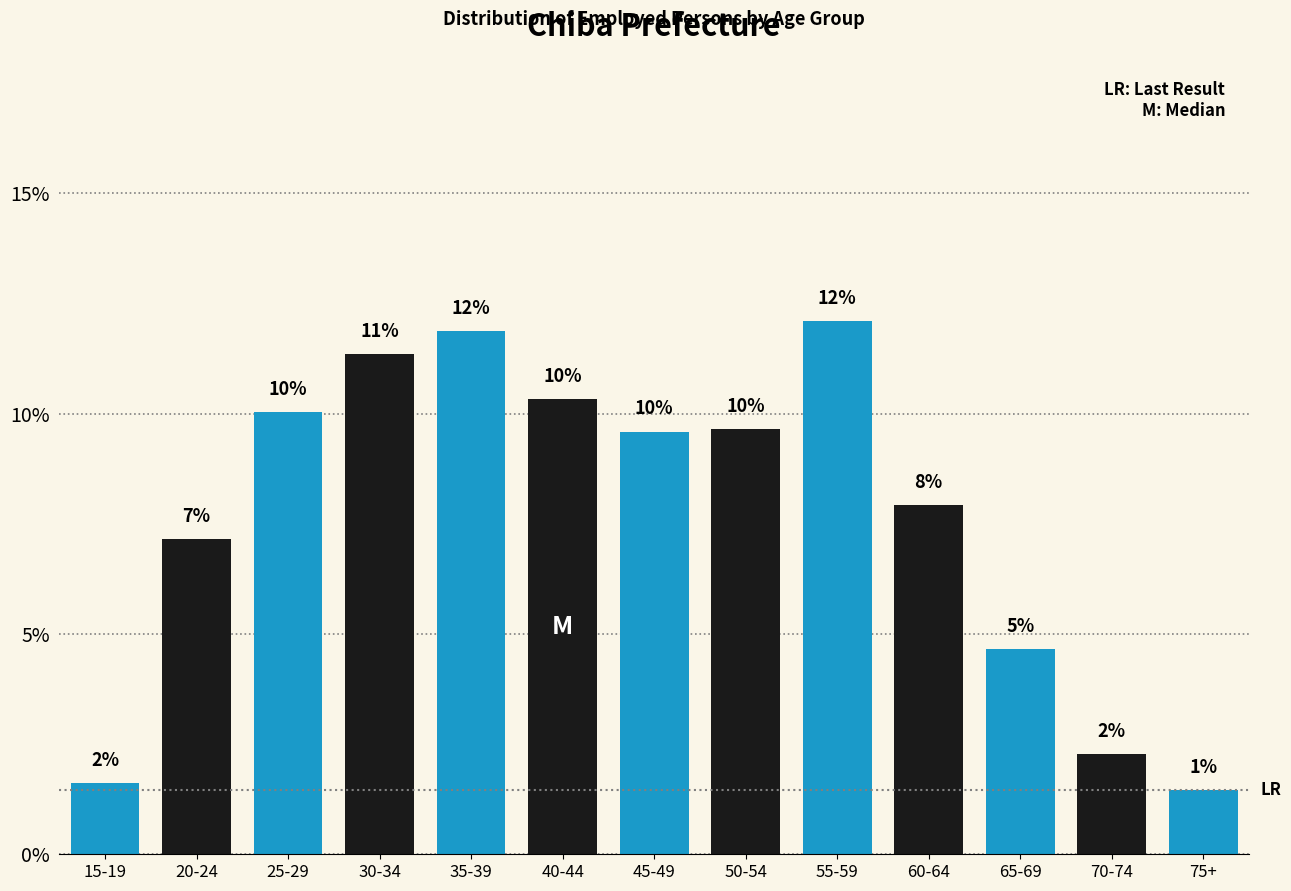

How many bars are there in total?

13